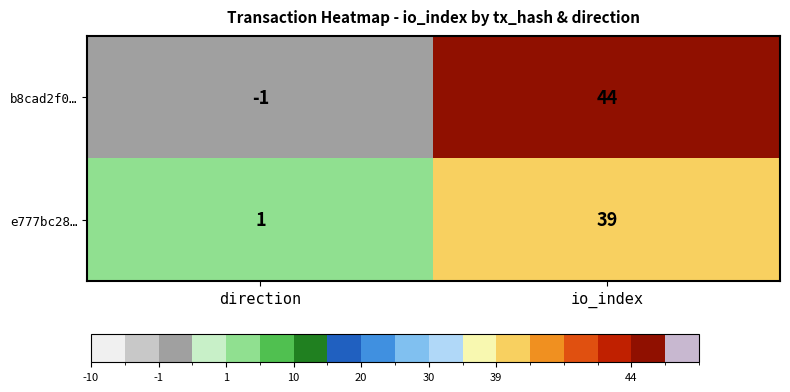

At which label is e777bc28… closest to 20?

direction